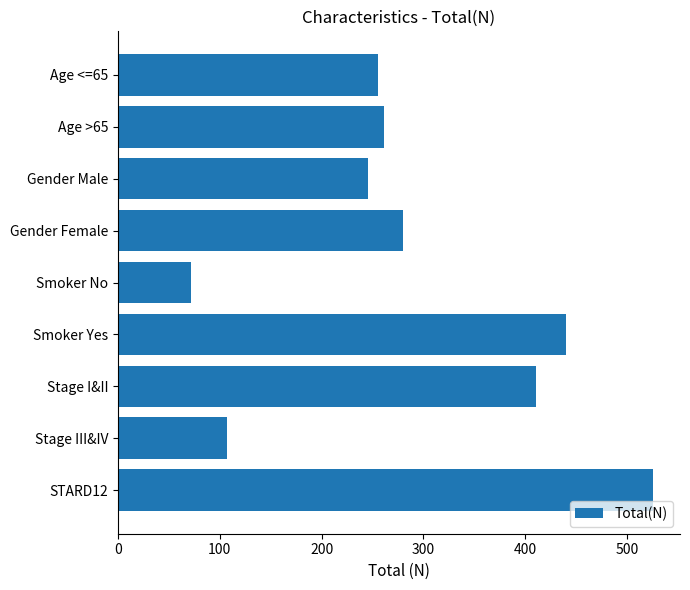

How many distinct data groups are displayed?

1